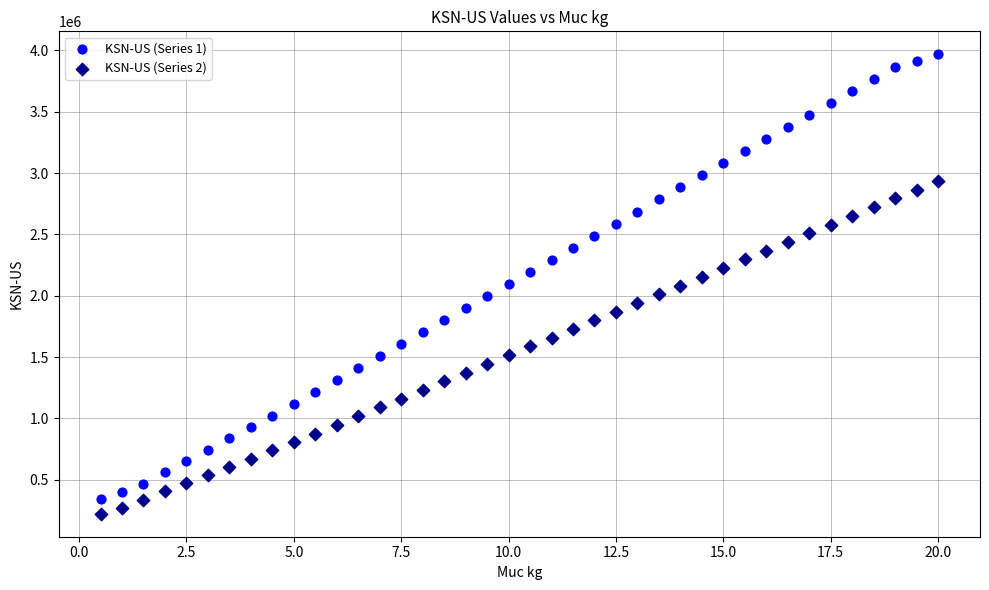

Which series has the largest Y range (max minus min)?

KSN-US (Series 1)